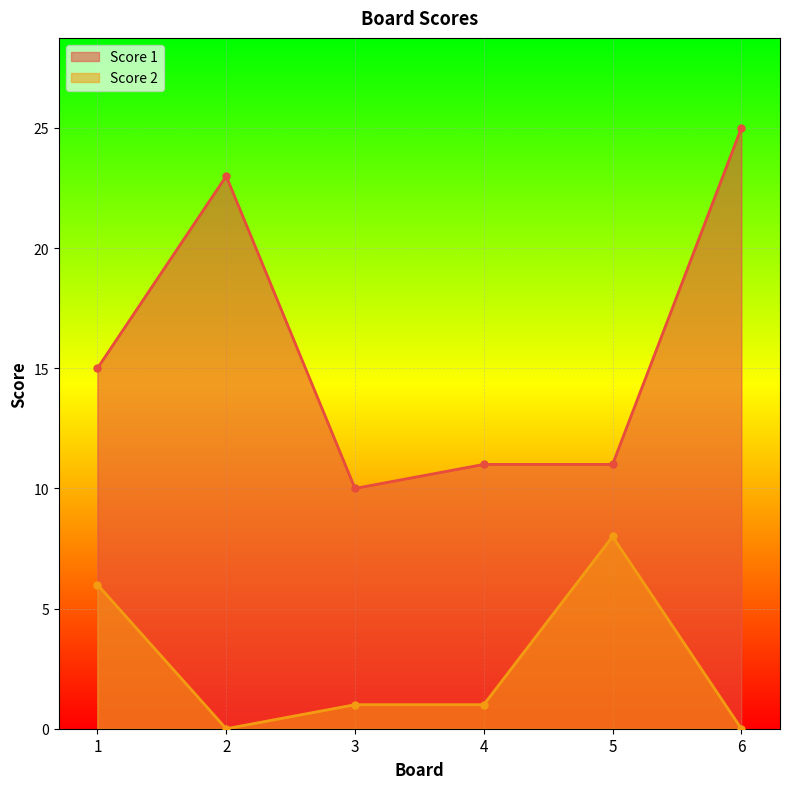

How many lines are shown in the chart?

2